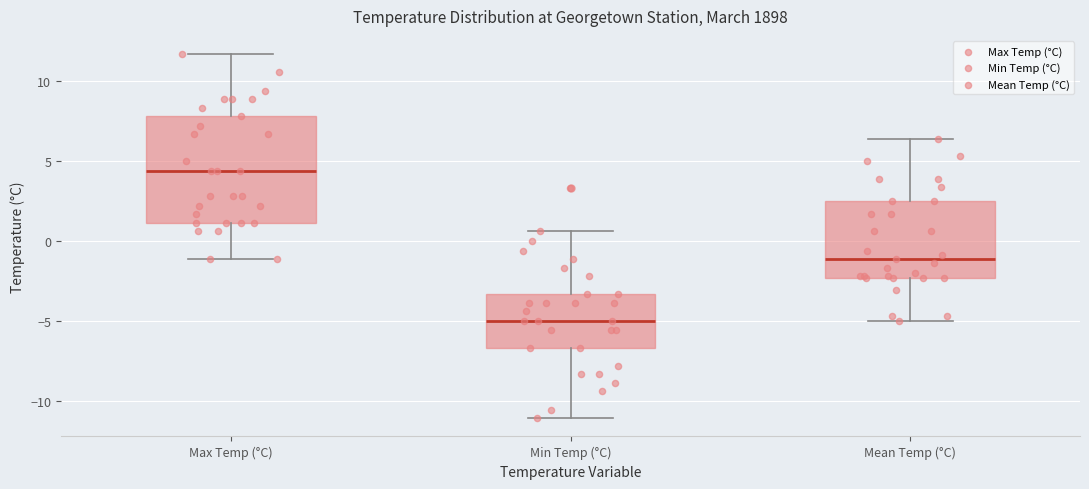

Which box has the highest median line?

Max Temp (°C)